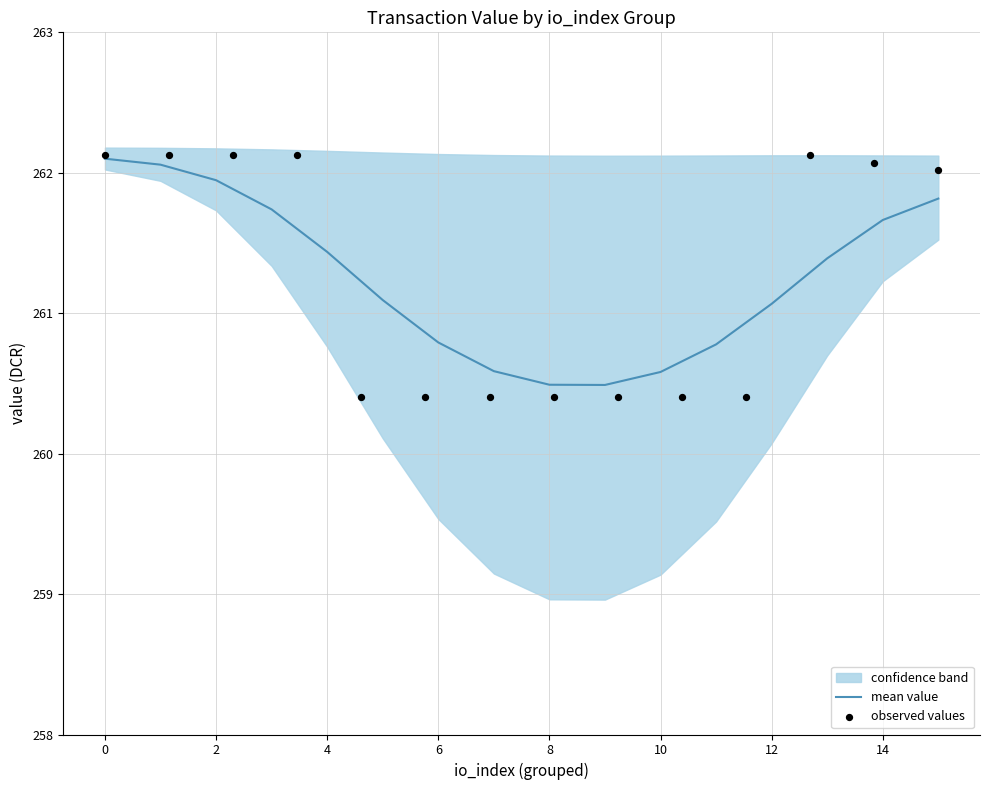

The mean value series shows 262.1 at 0. True or false?

True